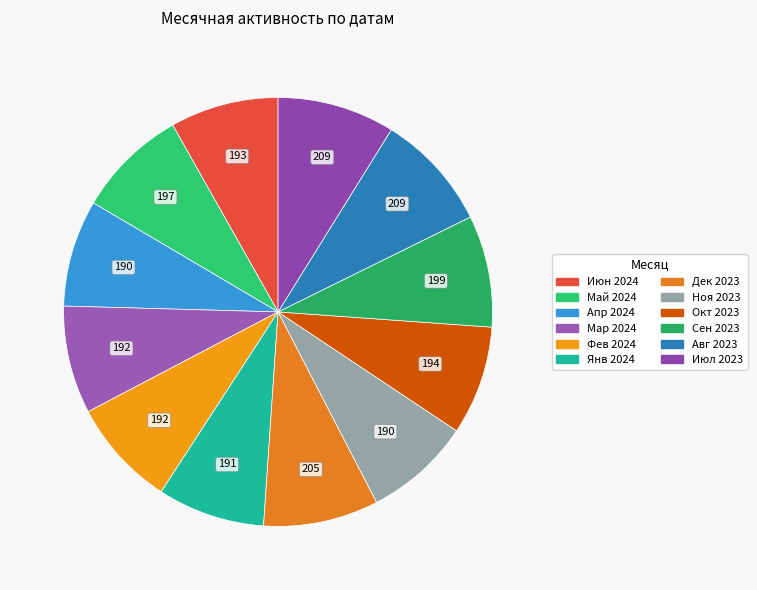

Count the number of slices in the pie.

12